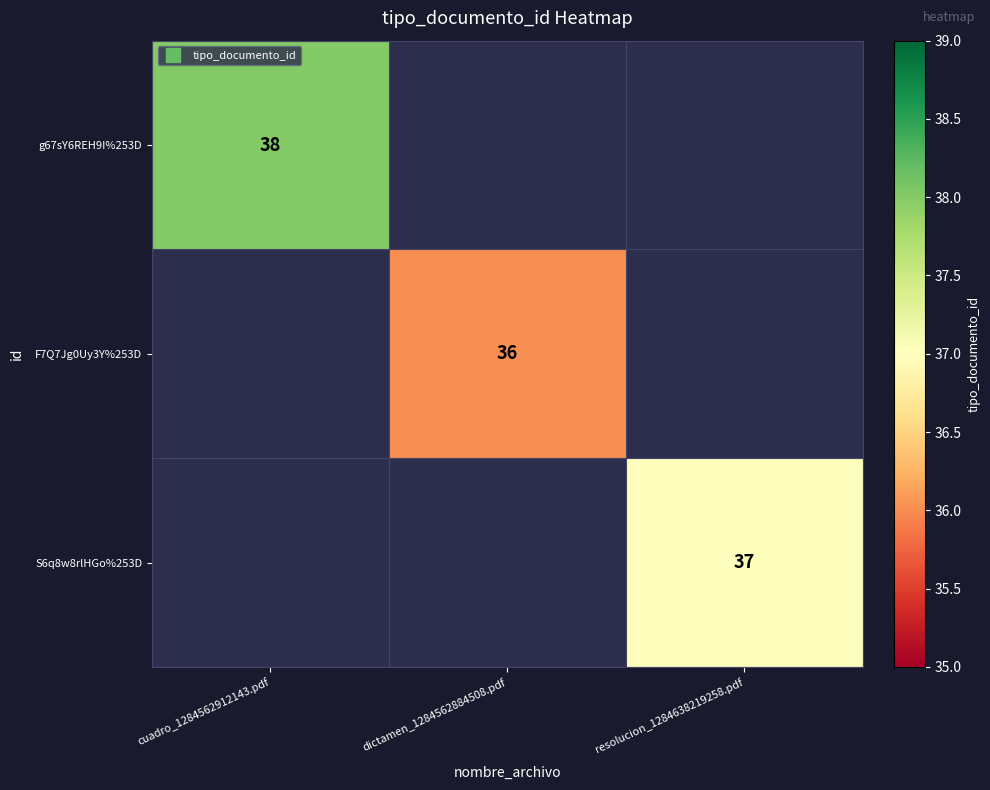

Which has a higher value, dictamen_1284562884508.pdf or resolucion_1284638219258.pdf?

resolucion_1284638219258.pdf